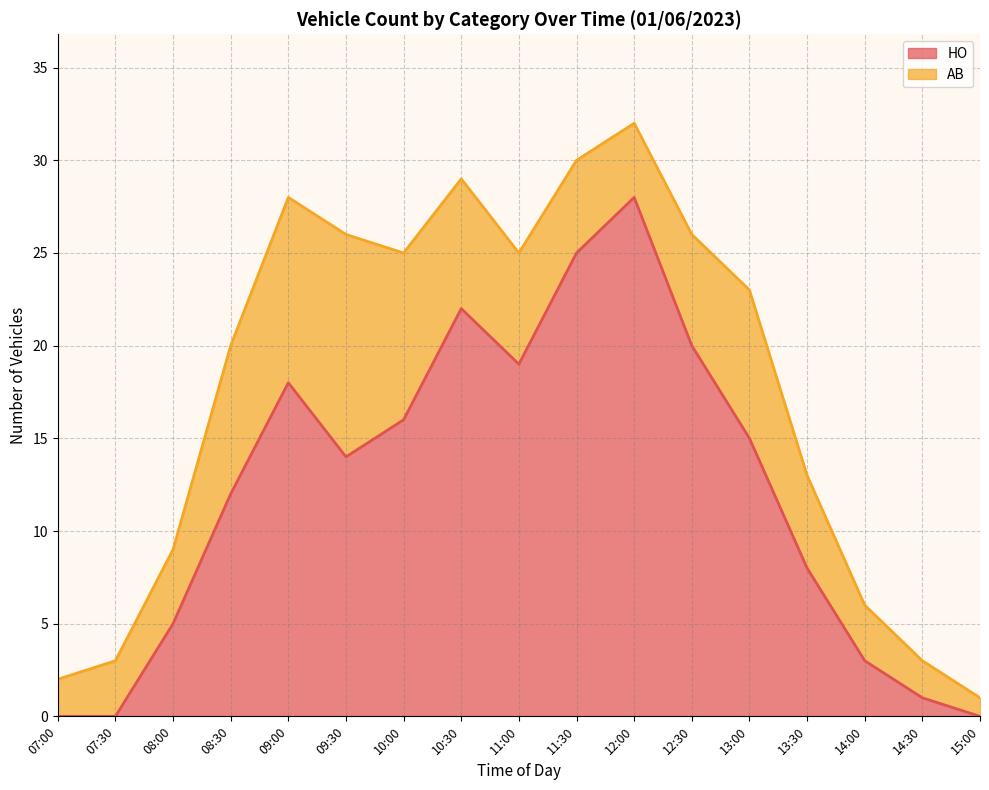

How many positive values are there?

14